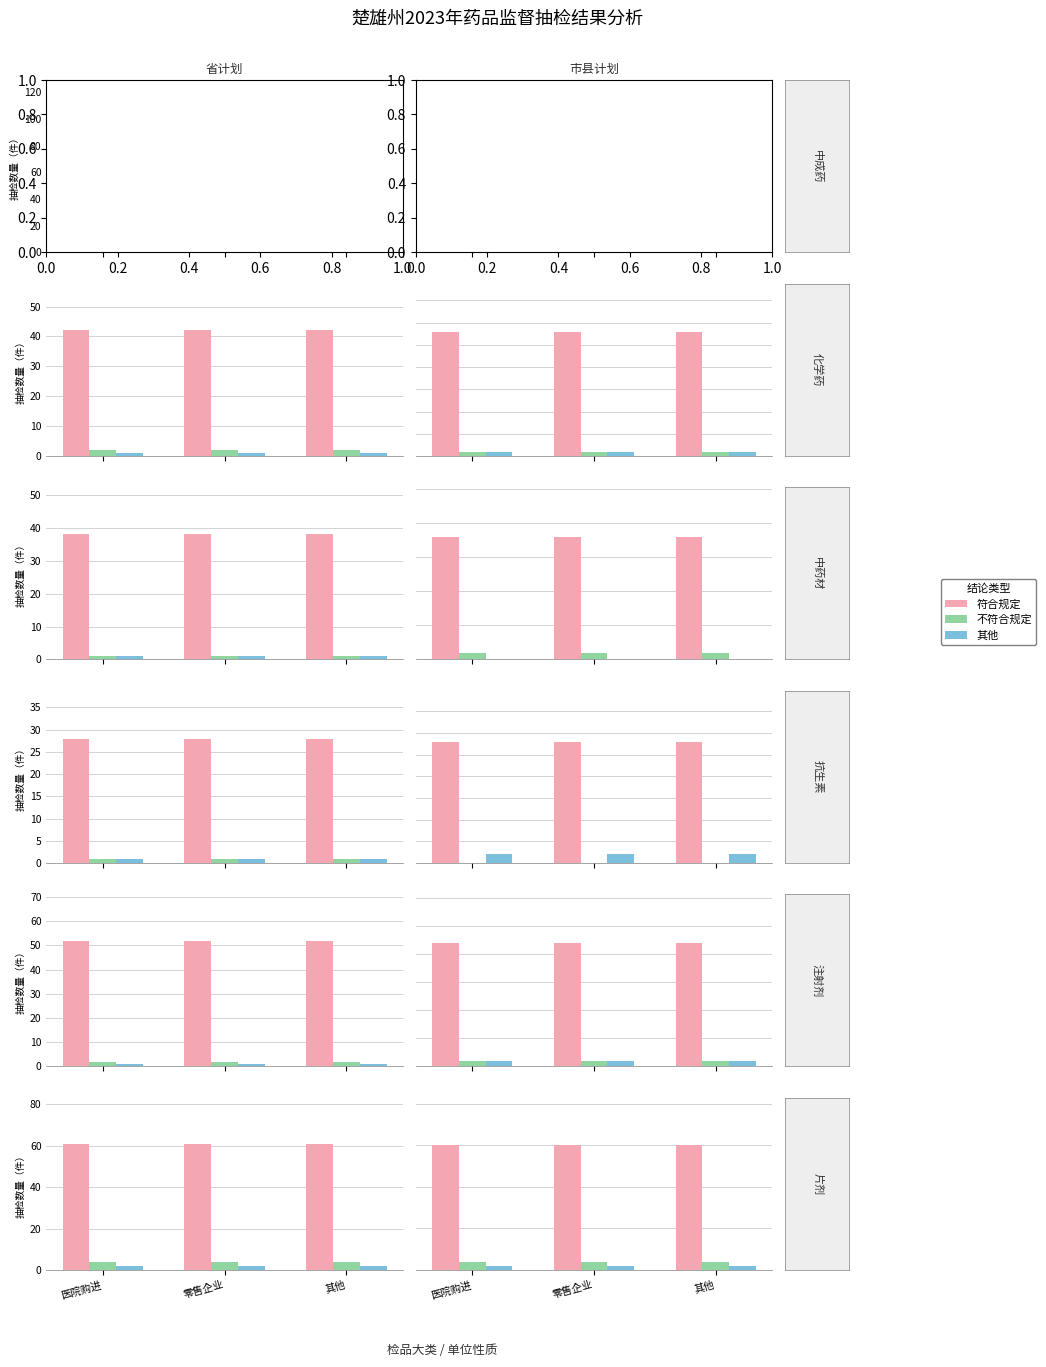

Between 医院购进 and 零售企业, which series saw the biggest shift?

符合规定